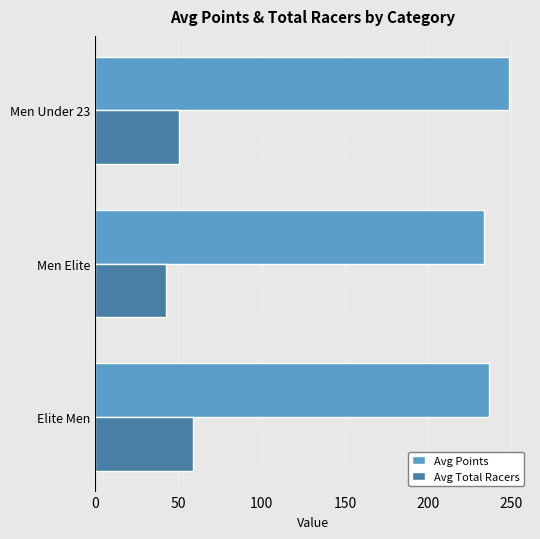

True or false: Avg Total Racers has a value of 42.4 at Men Elite.

True